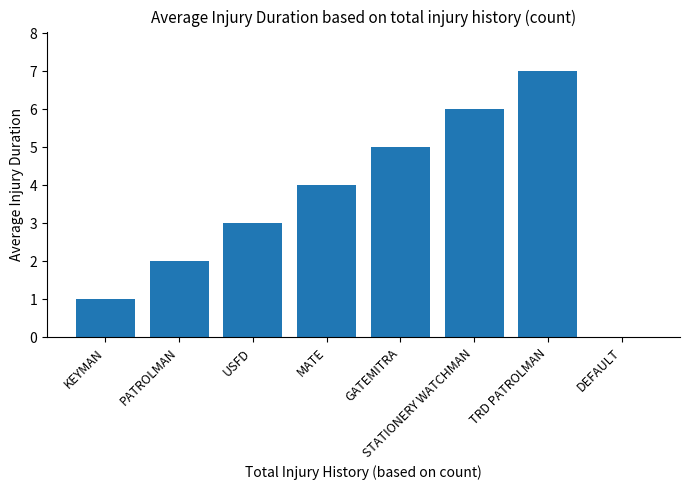

Which label corresponds to the largest value in the chart?

TRD PATROLMAN